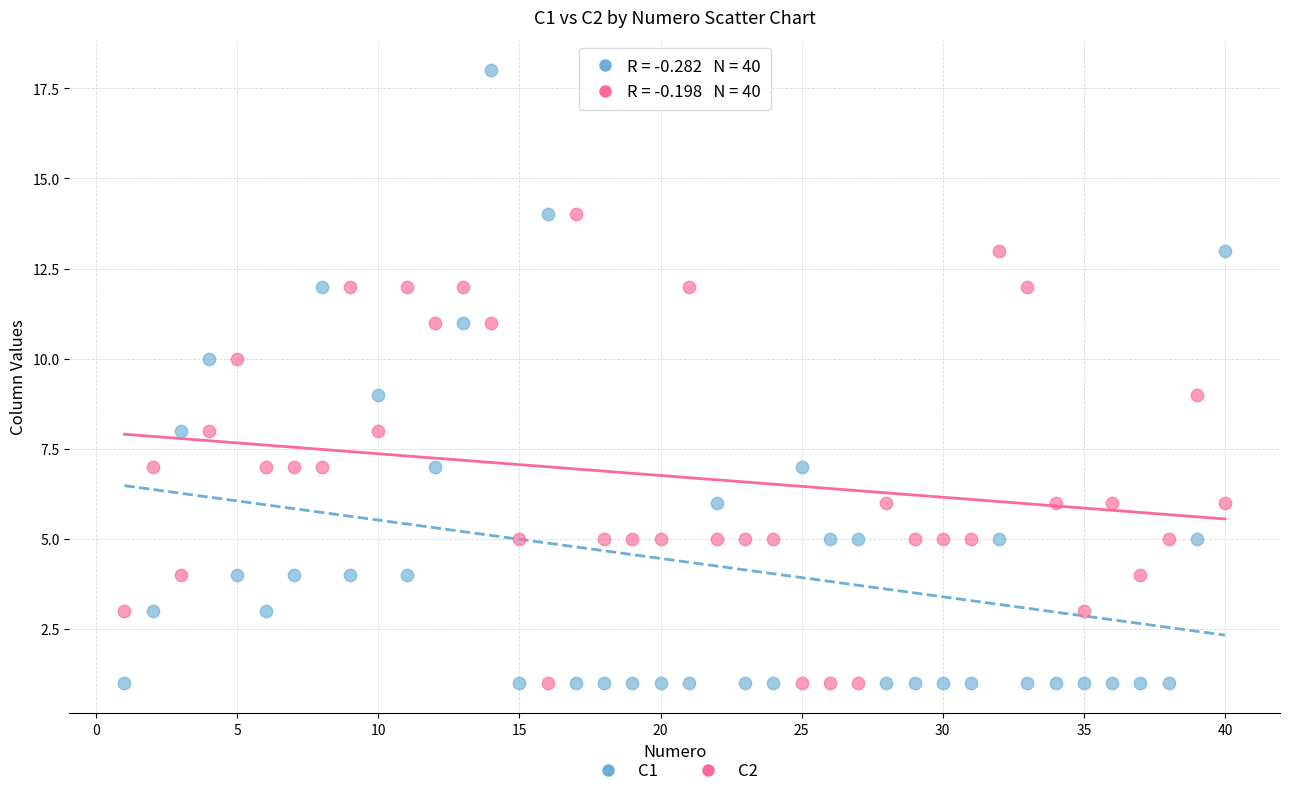

What are all the series names shown in the legend?

C1, C2